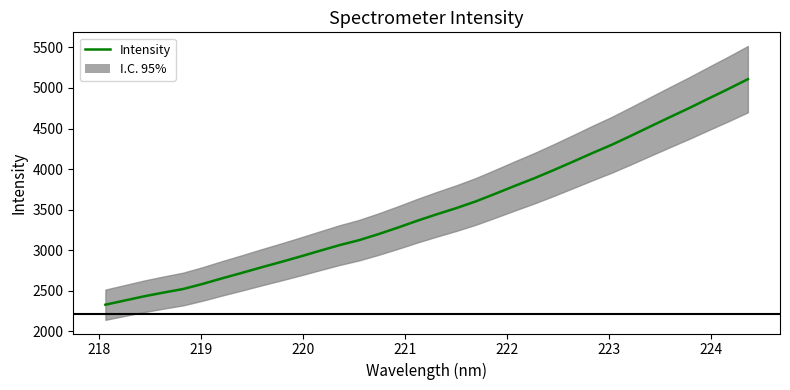

Reading left to right, what are all the values shown in this chart?

2327.4	2379.7	2431.8	2477.9	2521.8	2584.5	2653.7	2719.7	2787.9	2853.8	2921.7	2992.0	3061.3	3122.2	3196.8	3277.4	3362.2	3441.9	3517.9	3600.3	3694.4	3791.0	3885.1	3985.8	4090.4	4196.8	4299.8	4412.1	4527.6	4641.7	4754.5	4872.2	4988.6	5108.8